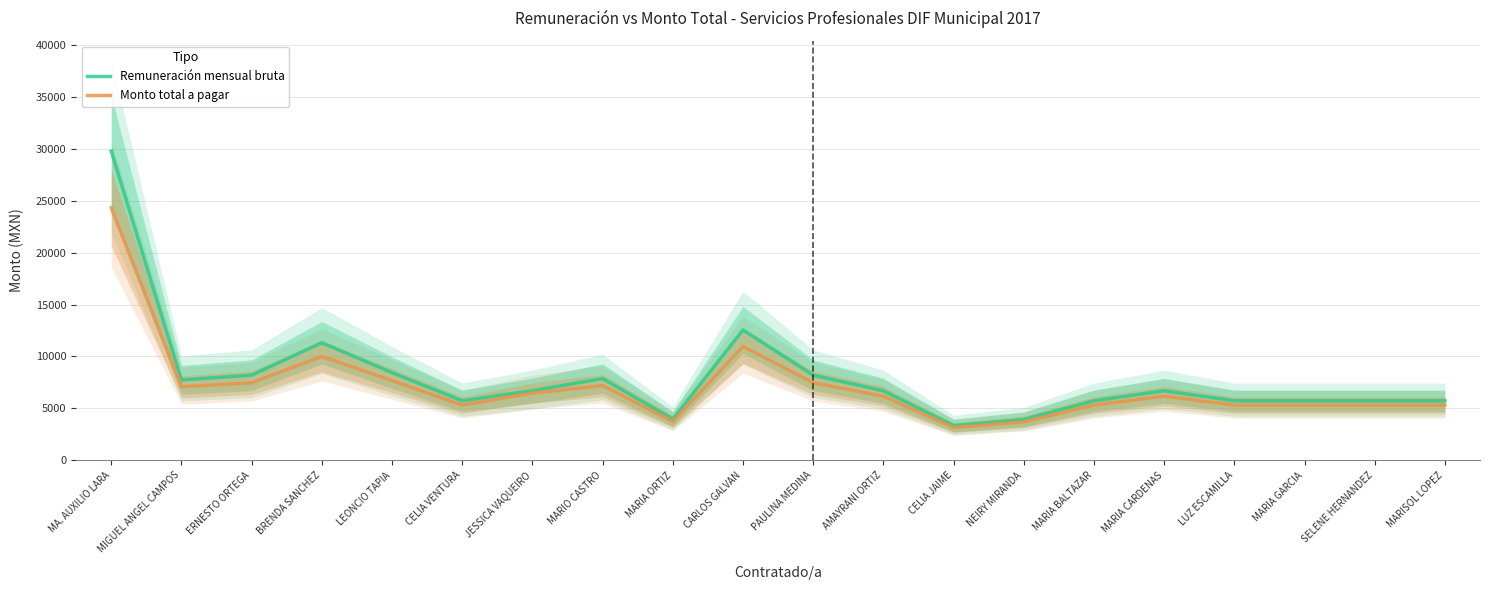

True or false: Remuneración mensual bruta and Monto total a pagar cross at least once.

False